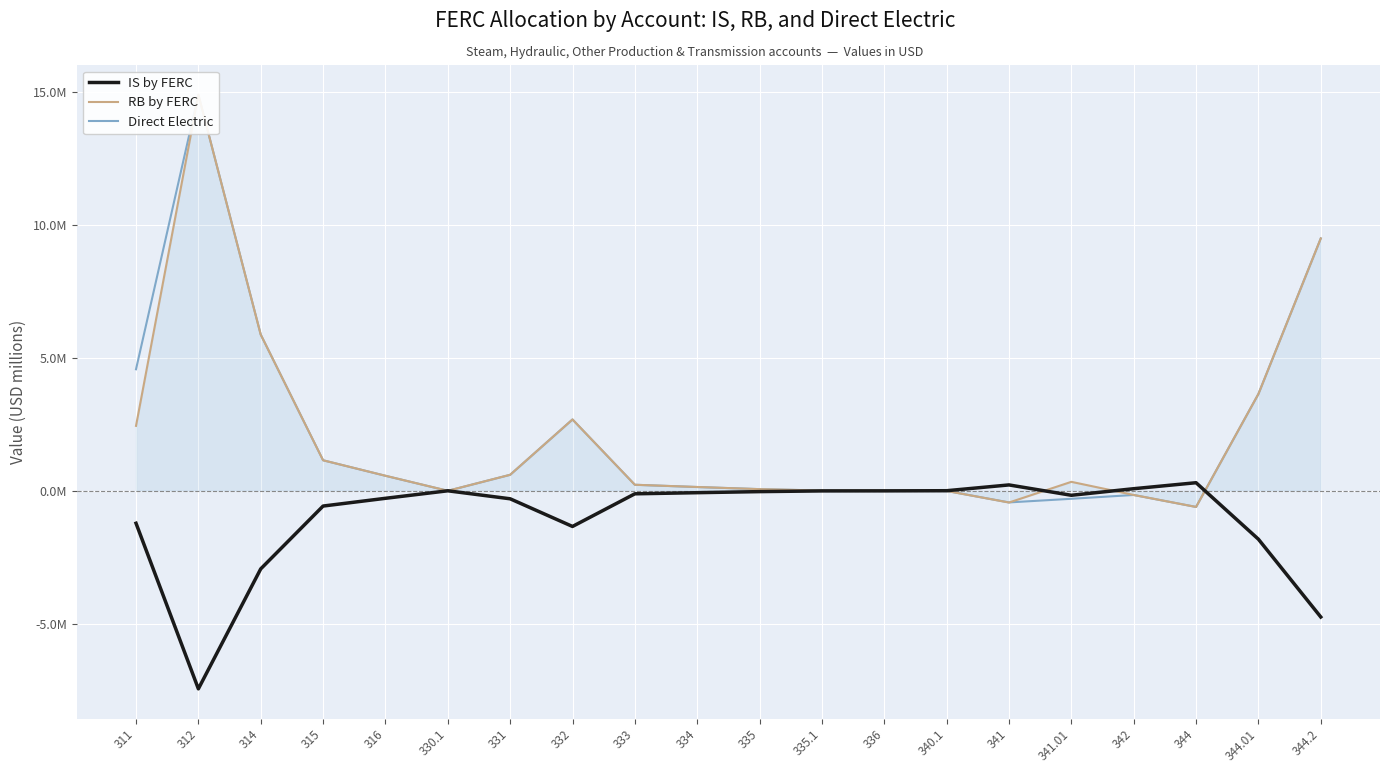

Is the value of Direct Electric at 340.1 greater than the value of IS by FERC at 335?

Yes